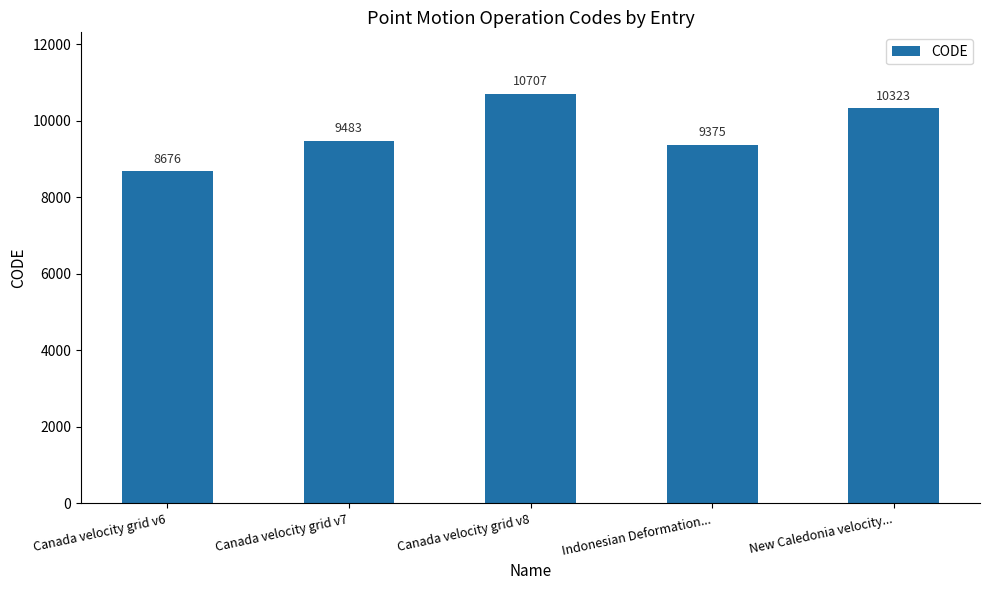

At which label is the value closest to 9691?

Canada velocity grid v7